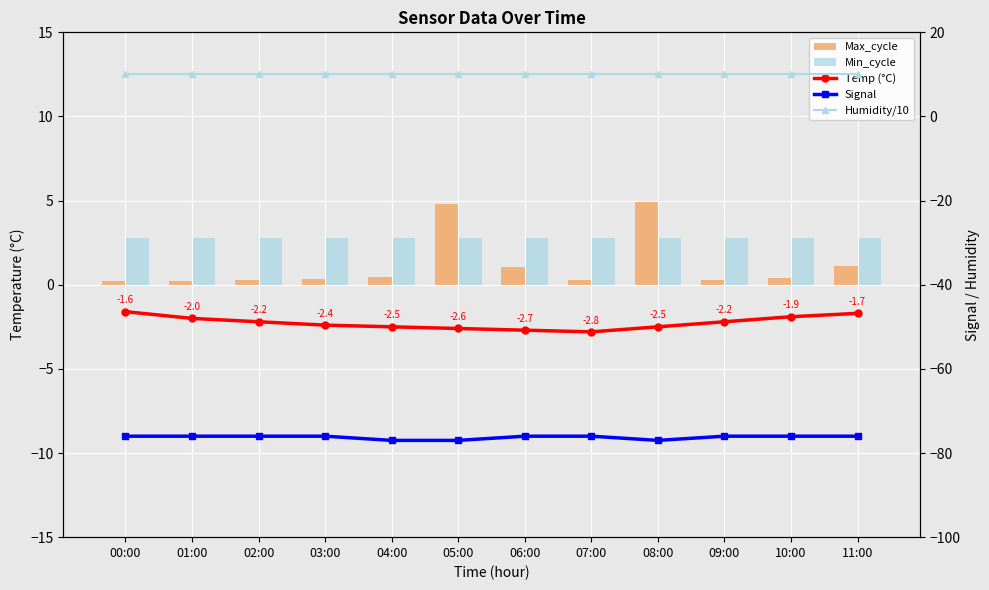

What is the minimum value for Min_cycle?

2.8